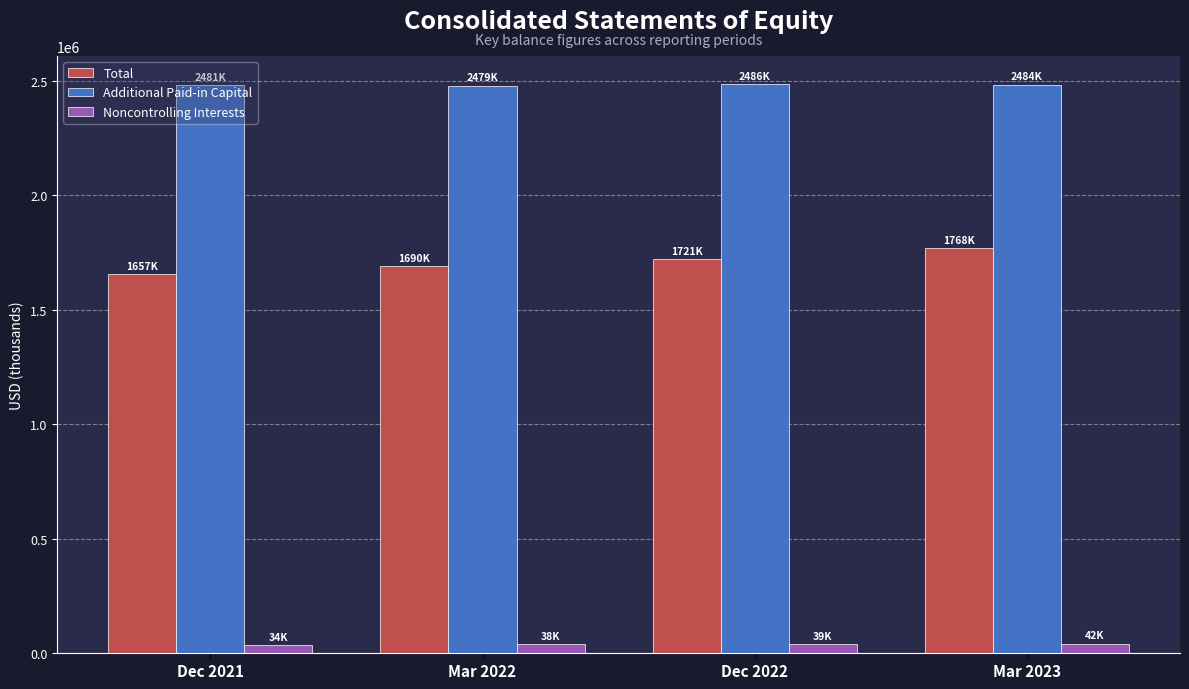

The value of Additional Paid-in Capital at Dec 2021 is 2481539. True or false?

True